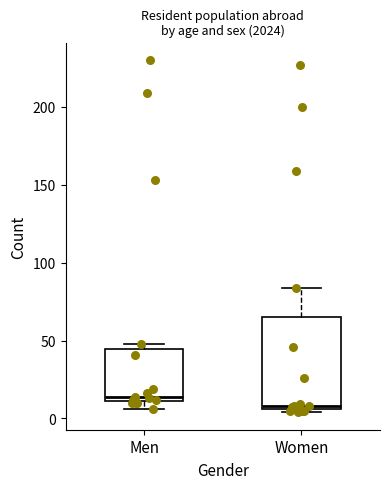

Reading left to right, read every box against the y-axis: the position of its median line, the range the box covers, and the ends of its whiskers. The values are not printed on the chart, so give them approximately, as read against the axis.

Men: median 15, box 10 to 45, whiskers 5 to 50
Women: median 10, box 5 to 65, whiskers 5 (just below the box's lower edge) to 85